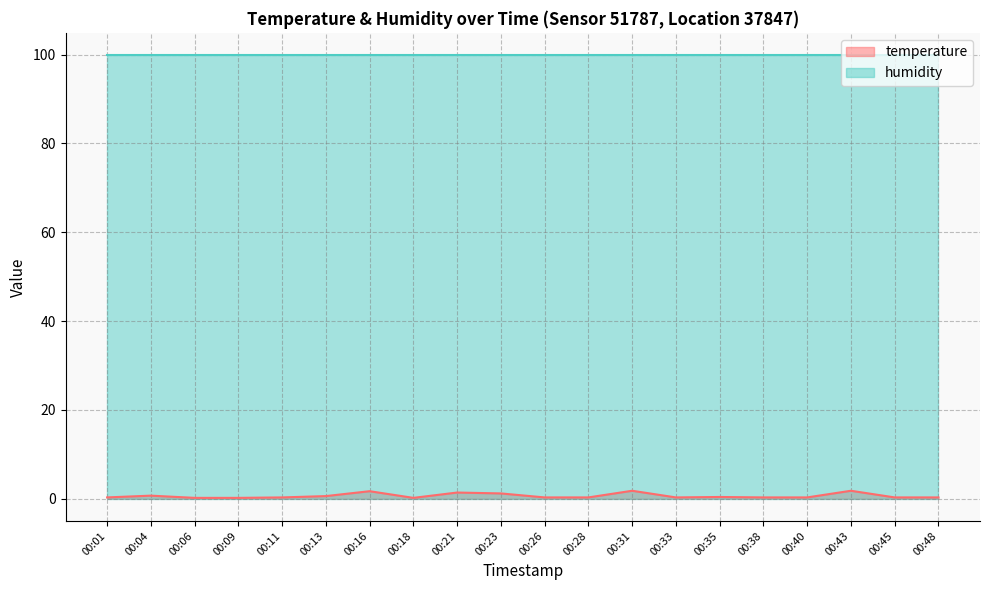

What is the change in value from 00:26 to 00:43?

+1.5